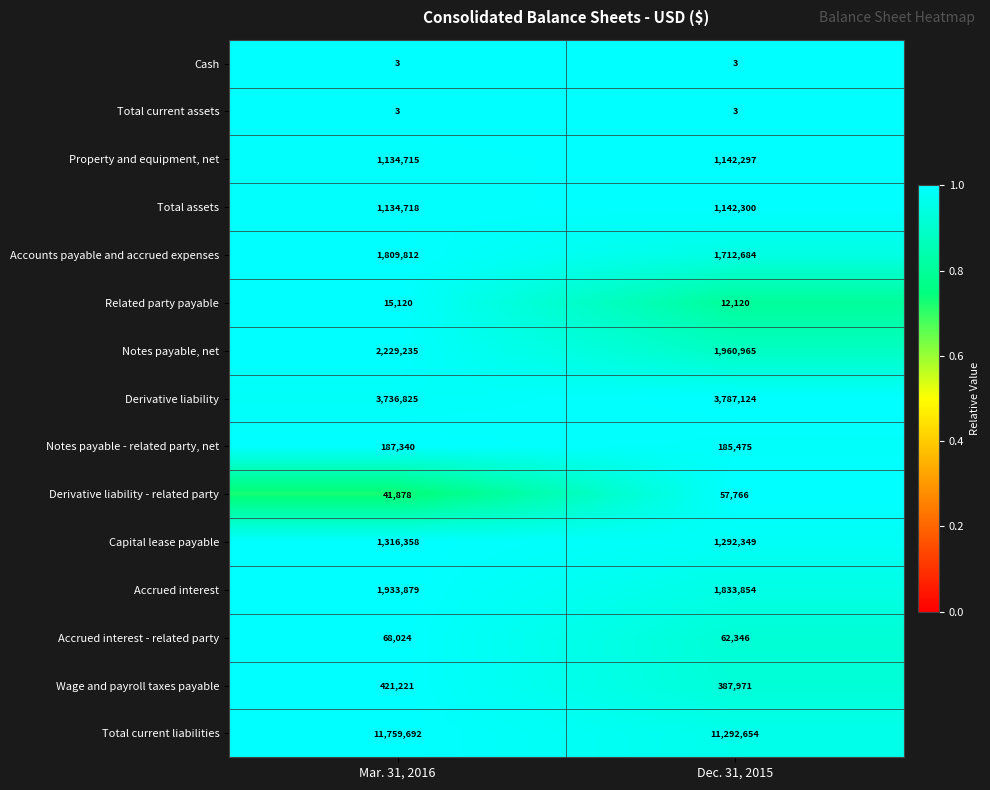

Reading left to right, what are all the values shown in this chart?

Cash: Mar. 31, 2016=3	Dec. 31, 2015=3
Total current assets: Mar. 31, 2016=3	Dec. 31, 2015=3
Property and equipment, net: Mar. 31, 2016=1134715	Dec. 31, 2015=1142297
Total assets: Mar. 31, 2016=1134718	Dec. 31, 2015=1142300
Accounts payable and accrued expenses: Mar. 31, 2016=1809812	Dec. 31, 2015=1712684
Related party payable: Mar. 31, 2016=15120	Dec. 31, 2015=12120
Notes payable, net: Mar. 31, 2016=2229235	Dec. 31, 2015=1960965
Derivative liability: Mar. 31, 2016=3736825	Dec. 31, 2015=3787124
Notes payable - related party, net: Mar. 31, 2016=187340	Dec. 31, 2015=185475
Derivative liability - related party: Mar. 31, 2016=41878	Dec. 31, 2015=57766
Capital lease payable: Mar. 31, 2016=1316358	Dec. 31, 2015=1292349
Accrued interest: Mar. 31, 2016=1933879	Dec. 31, 2015=1833854
Accrued interest - related party: Mar. 31, 2016=68024	Dec. 31, 2015=62346
Wage and payroll taxes payable: Mar. 31, 2016=421221	Dec. 31, 2015=387971
Total current liabilities: Mar. 31, 2016=11759692	Dec. 31, 2015=11292654